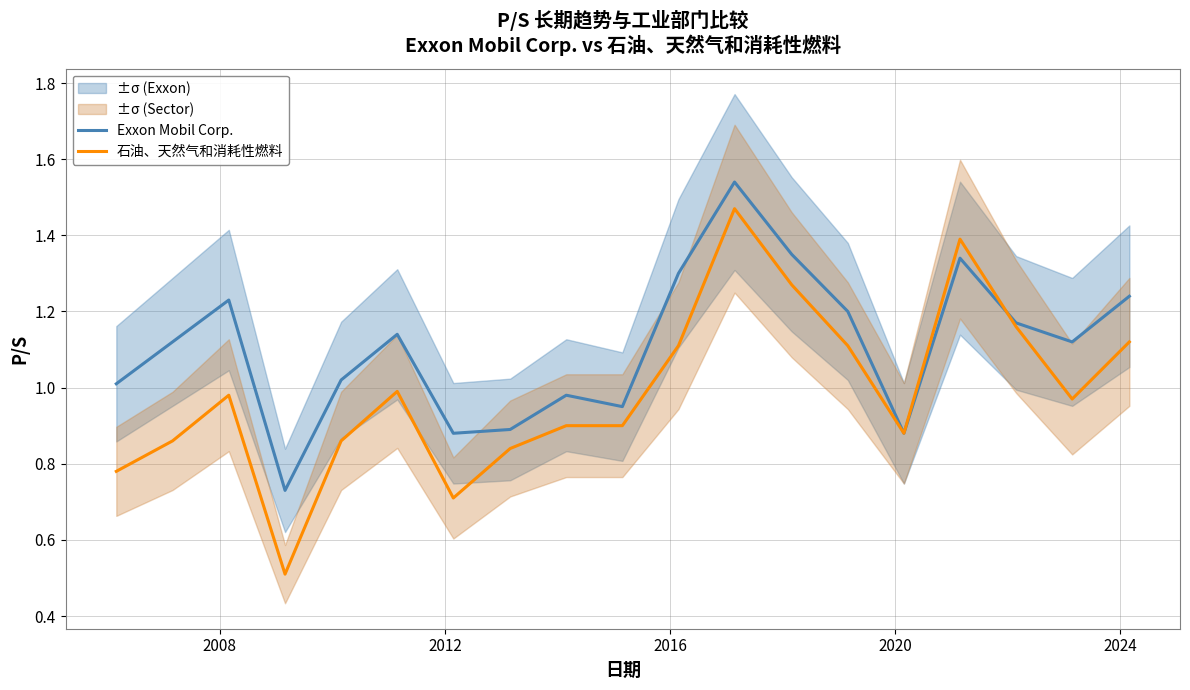

How many lines are shown in the chart?

2